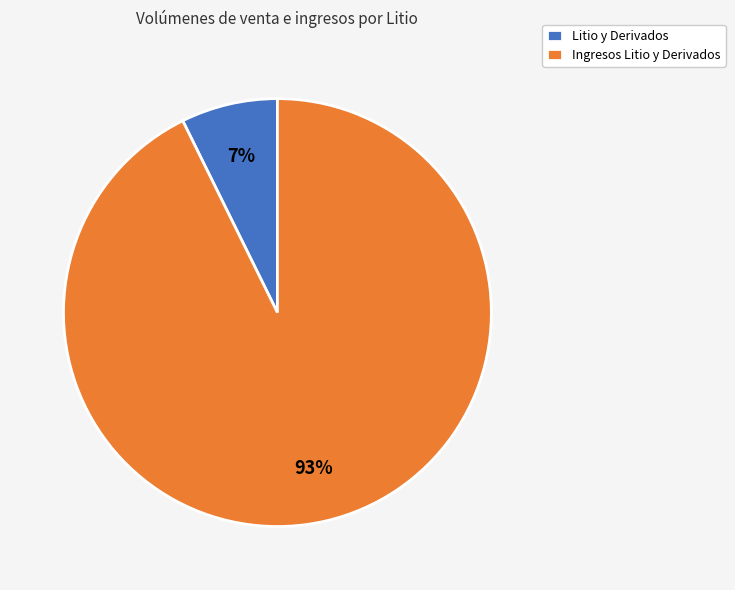

The Litio y Derivados slice represents 1% of the pie. True or false?

False